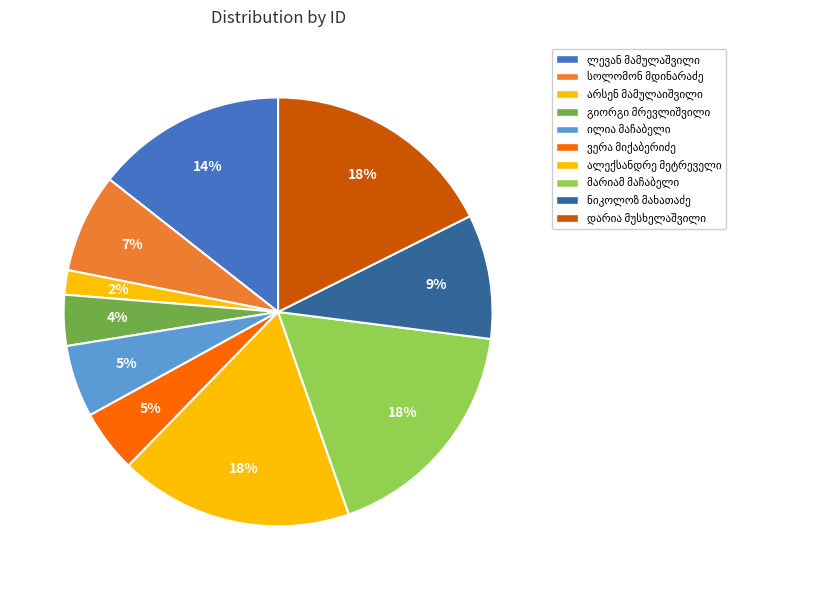

Count the number of slices in the pie.

10